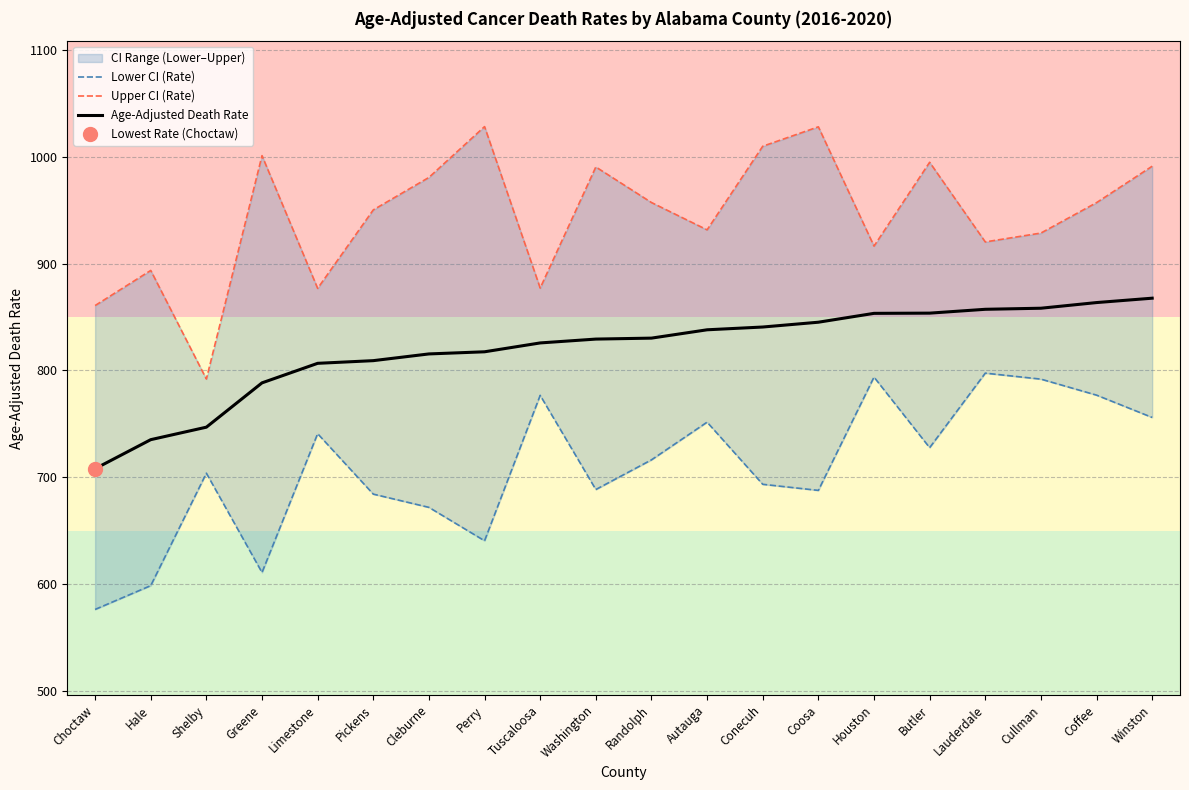

What is the label of the 11th point from the left?

Randolph